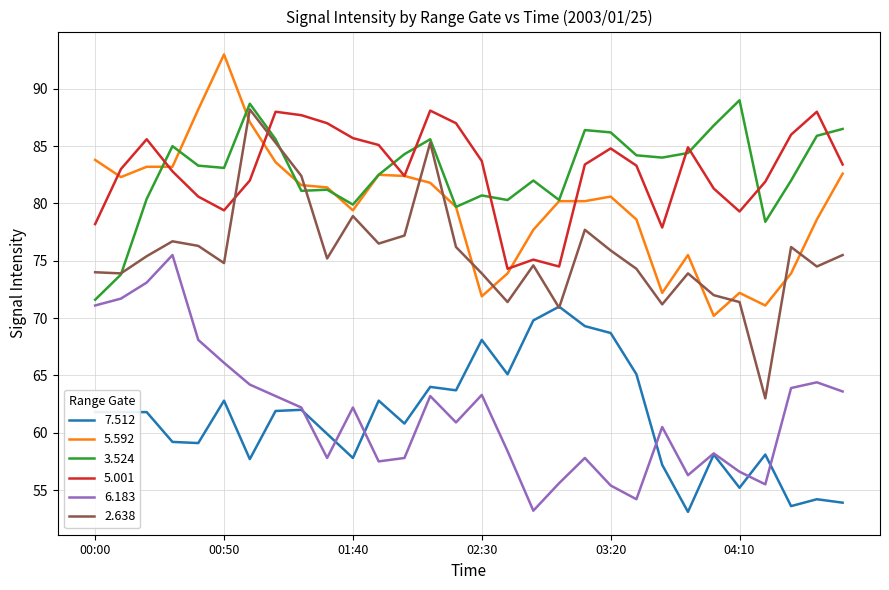

What is the smallest value displayed?

53.1